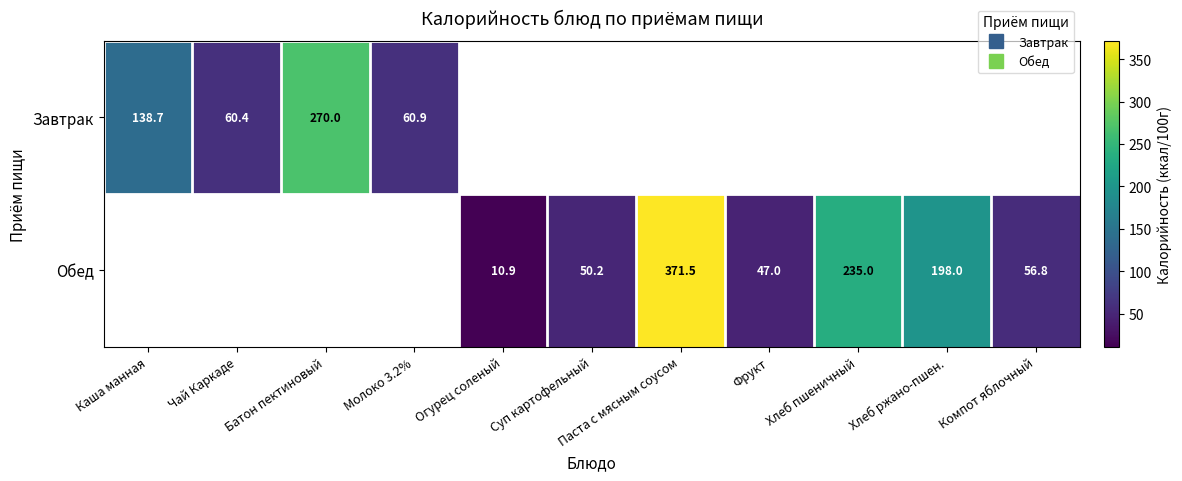

At which label does Завтрак reach its peak?

Батон пектиновый